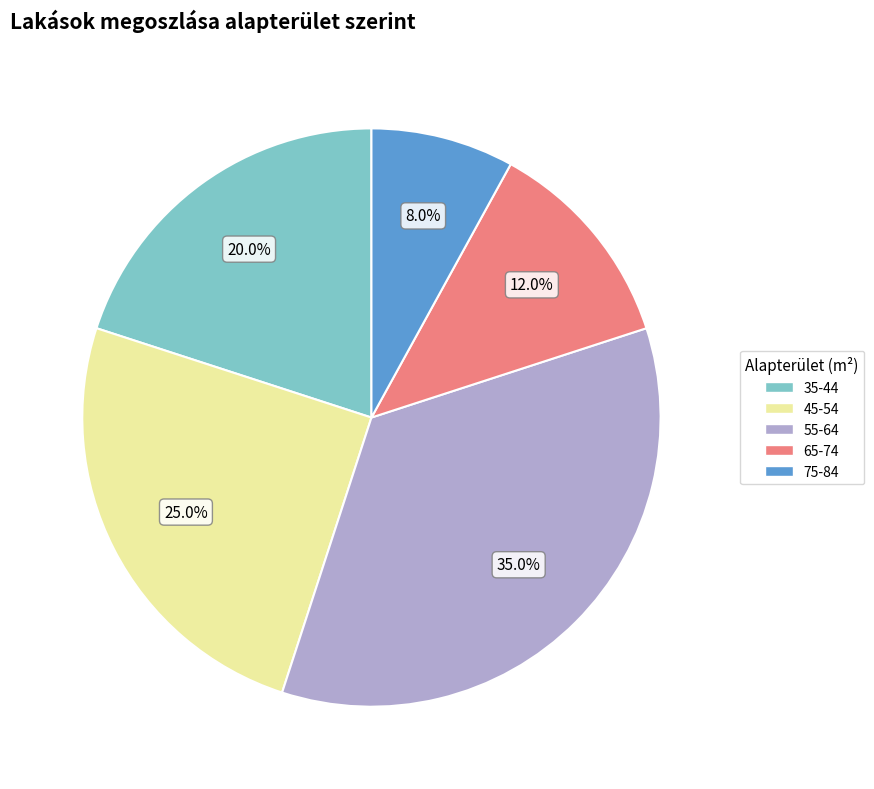

Is 75-84 the majority of the pie?

No